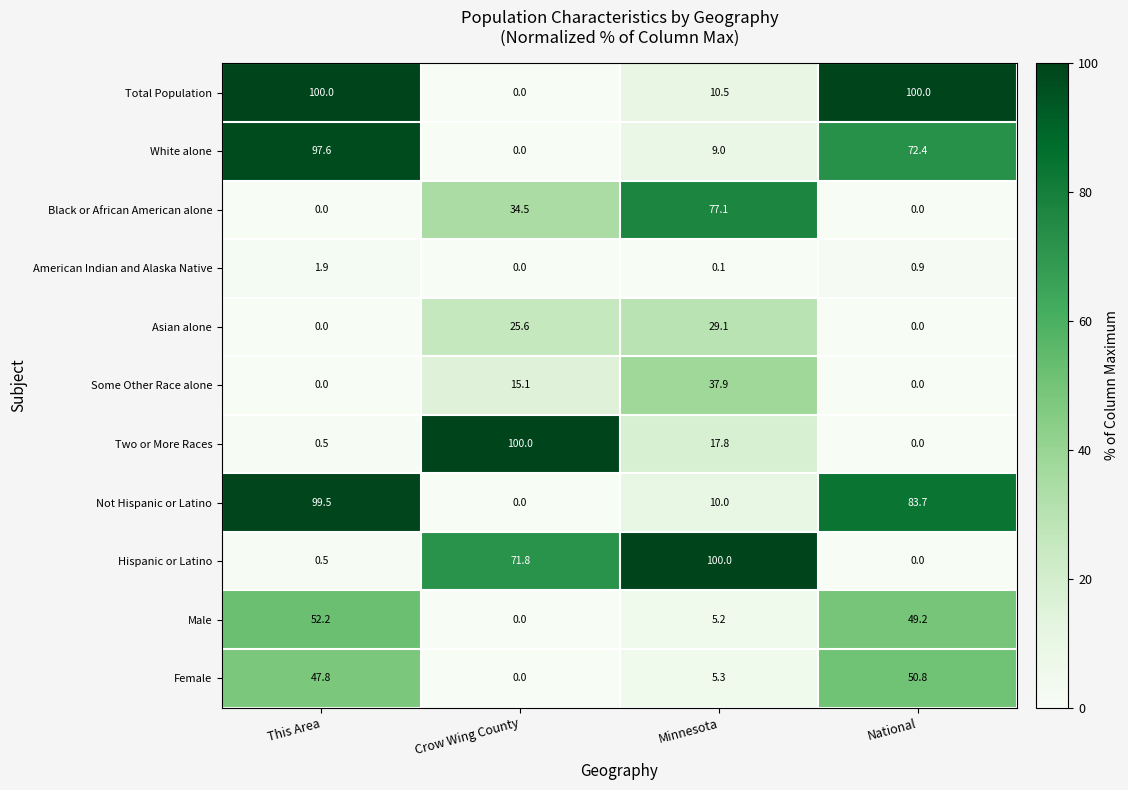

What is the difference between the highest and lowest values at Minnesota?

99.9